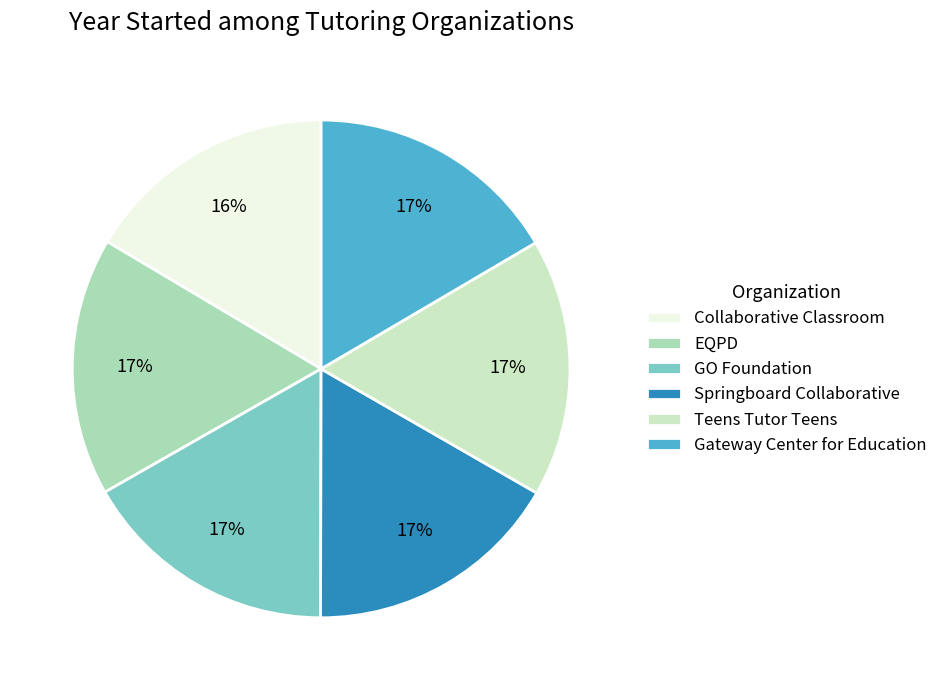

What is the ratio of the value at Teens Tutor Teens to the value at GO Foundation?

1.0